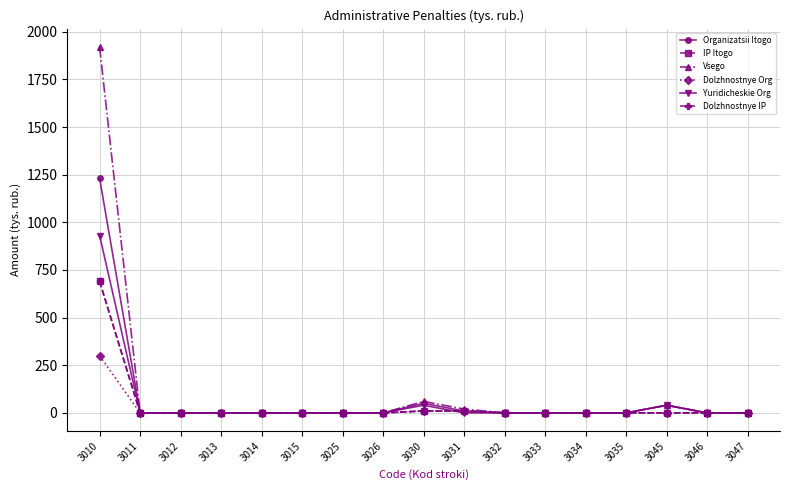

Which series has the largest range (max minus min)?

Vsego